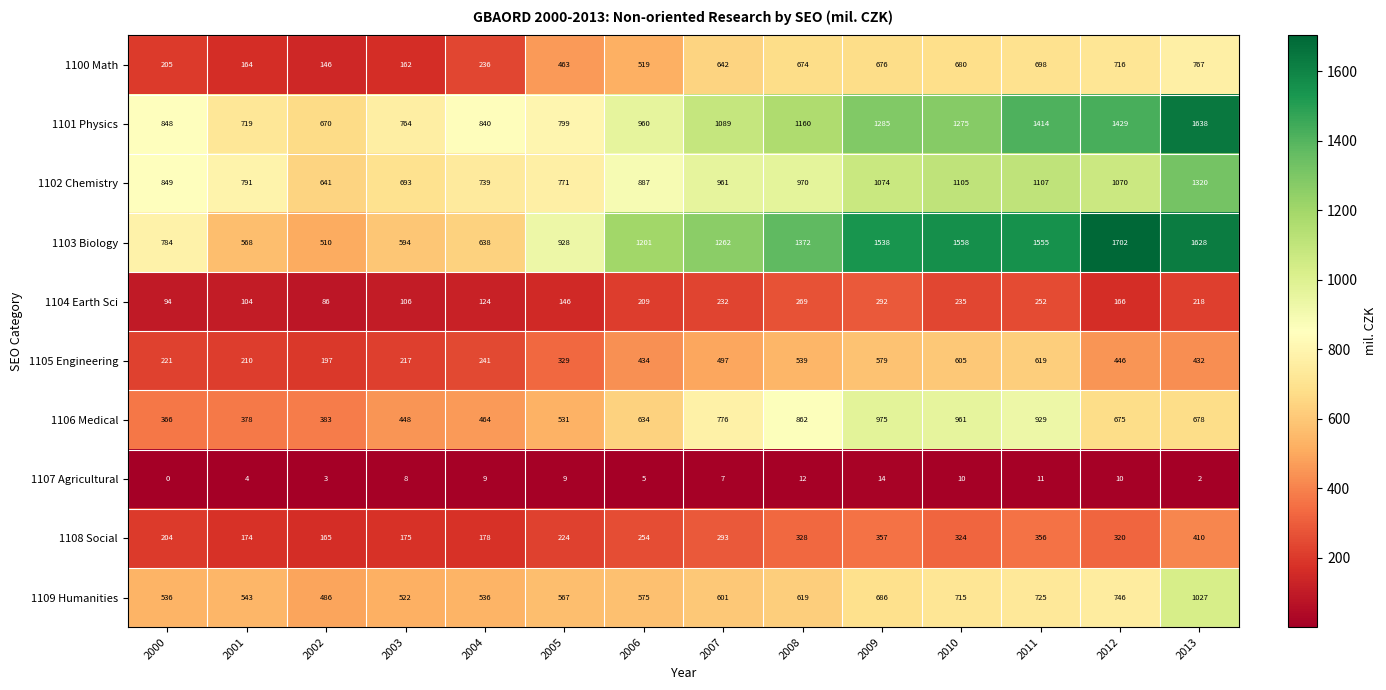

At how many categories does at least one series exceed 1469?

5